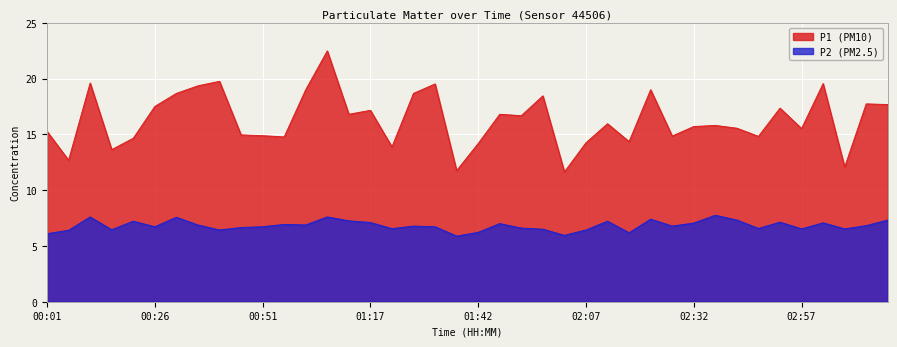

Reading right to left, list all the values displayed in this chart.

P1: 17.7	17.7	12.1	19.6	15.5	17.4	14.8	15.6	15.8	15.7	14.8	19.0	14.3	15.9	14.2	11.6	18.4	16.7	16.8	14.2	11.8	19.5	18.7	13.9	17.1	16.8	22.5	19.0	14.8	14.9	14.9	19.8	19.4	18.7	17.5	14.7	13.6	19.6	12.7	15.3
P2: 7.3	6.8	6.5	7.1	6.5	7.1	6.6	7.3	7.8	7.0	6.8	7.4	6.2	7.2	6.4	6.0	6.5	6.6	7.0	6.2	5.9	6.7	6.8	6.5	7.1	7.2	7.6	6.9	6.9	6.7	6.7	6.4	6.9	7.6	6.7	7.2	6.5	7.6	6.4	6.1